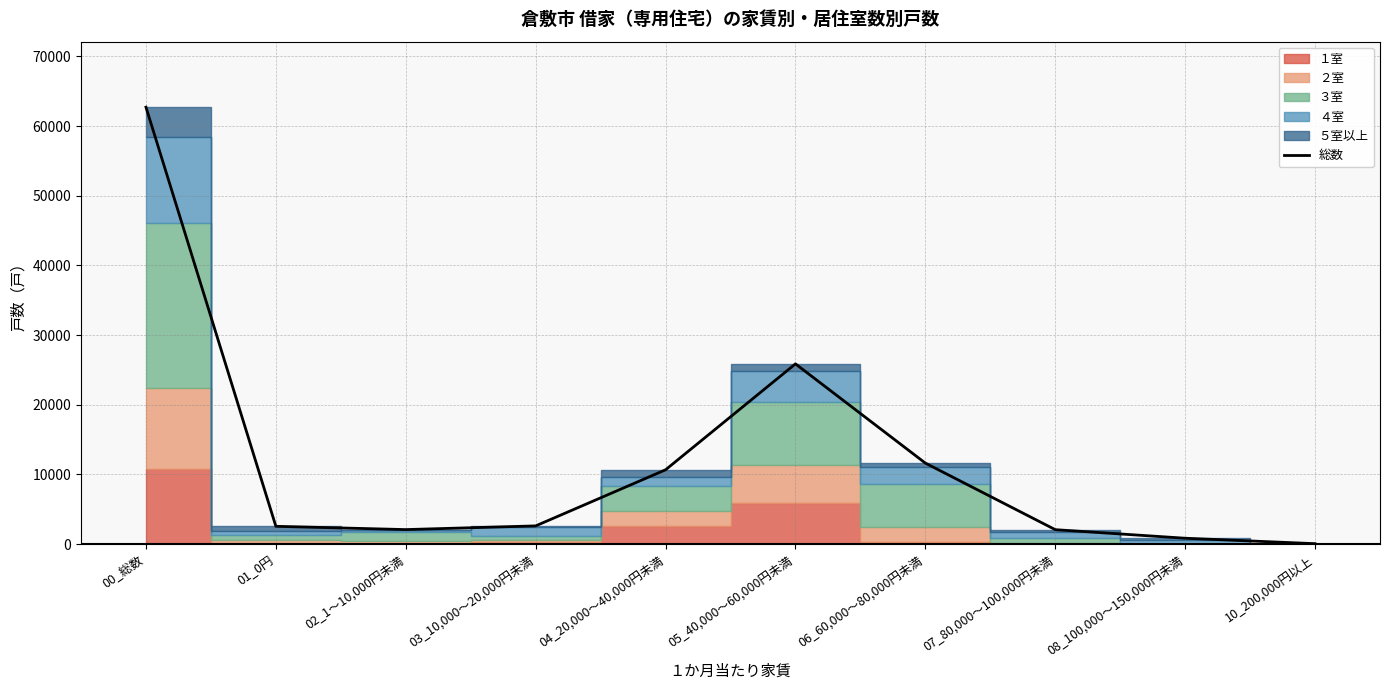

Which label corresponds to the smallest value in the chart?

10_200,000円以上